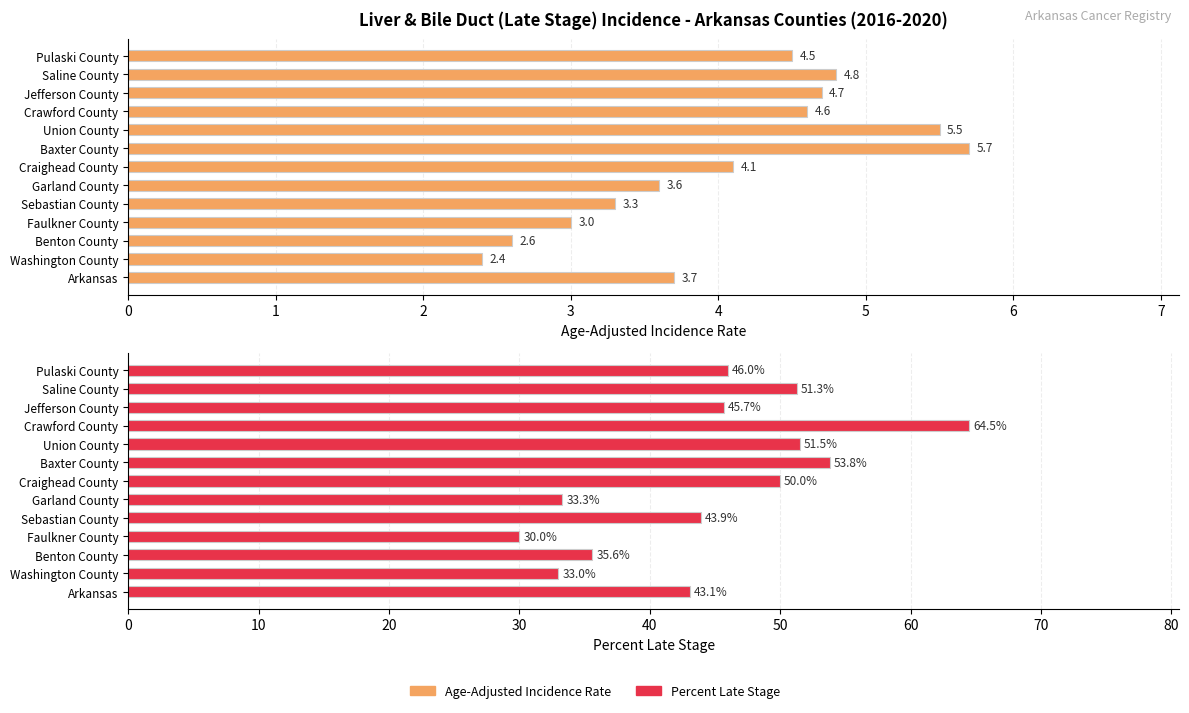

What is the total value across all series at Jefferson County?

50.4